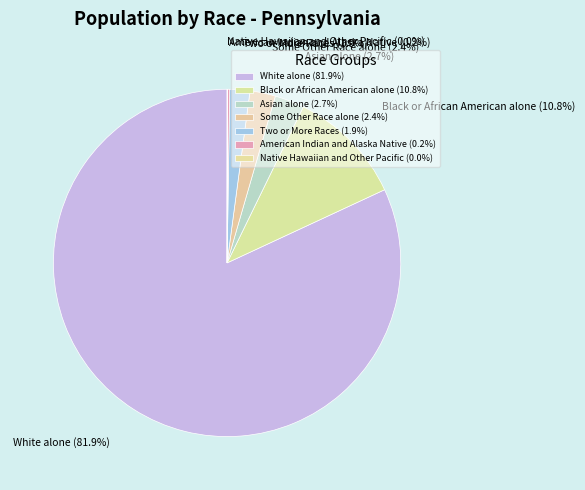

To the nearest percent, what is the combined percentage of Asian alone and Two or More Races?

5%